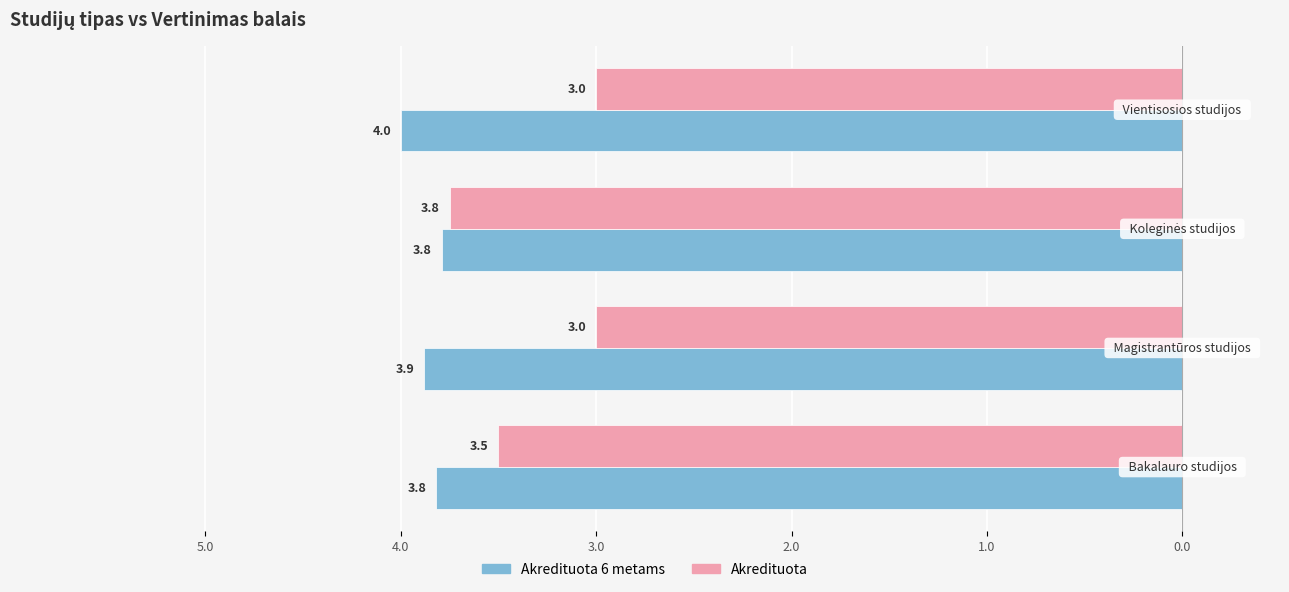

What are all the series names shown in the legend?

Akredituota 6 metams, Akredituota